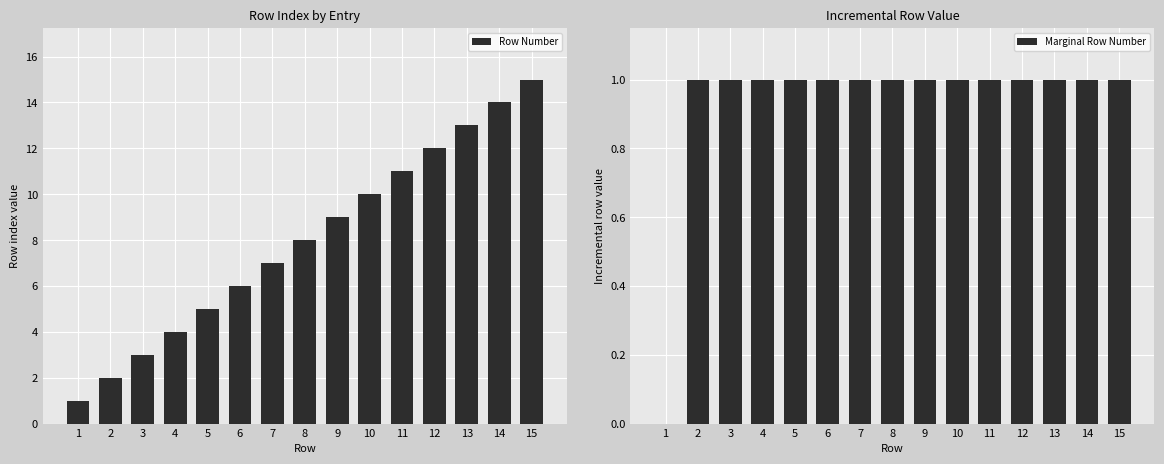

What is the average value of the Marginal Row Number series?

1